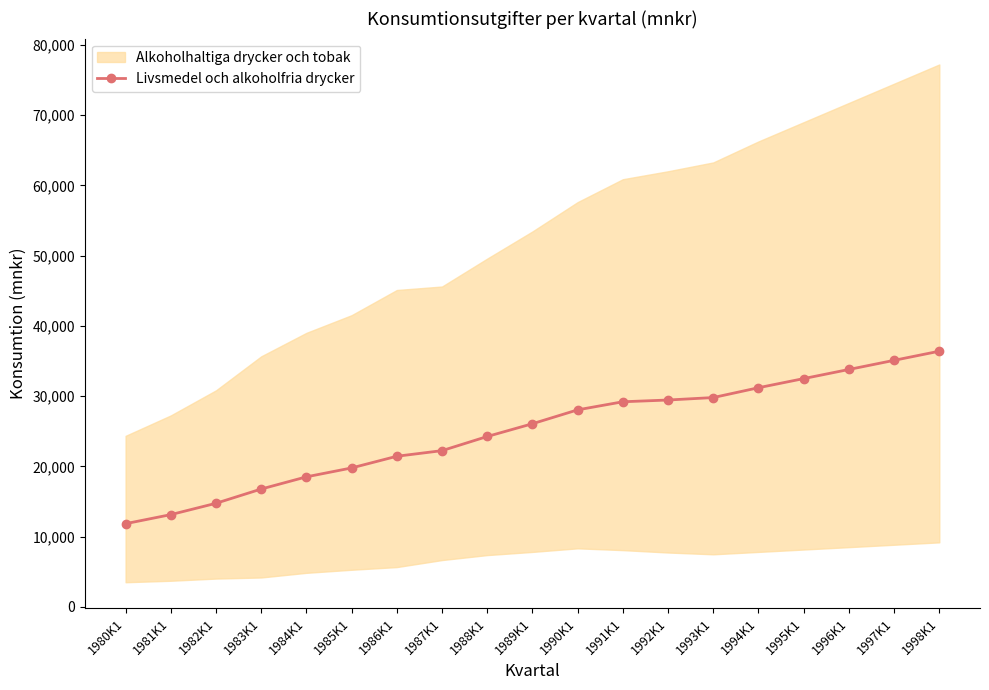

Reading left to right, what are all the values shown in this chart?

1980K1=11841	1981K1=13130	1982K1=14745	1983K1=16775	1984K1=18511	1985K1=19779	1986K1=21442	1987K1=22241	1988K1=24256	1989K1=26073	1990K1=28050	1991K1=29201	1992K1=29450	1993K1=29800	1994K1=31200	1995K1=32500	1996K1=33800	1997K1=35100	1998K1=36400